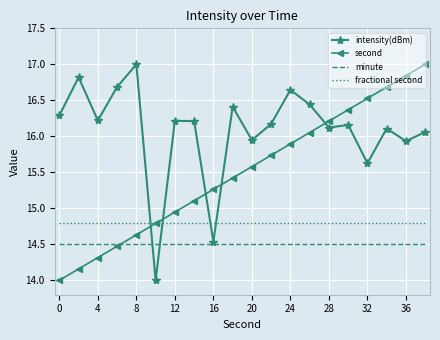

What is the minimum value shown in the chart?

14.0